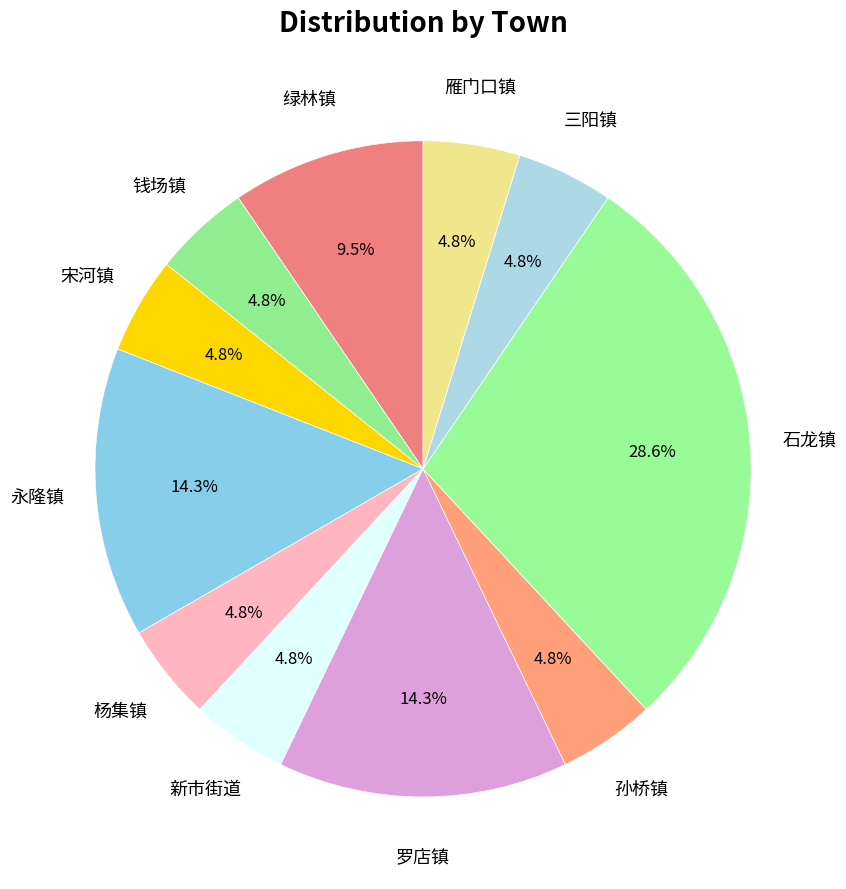

Does 钱场镇 account for over 50% of the chart?

No